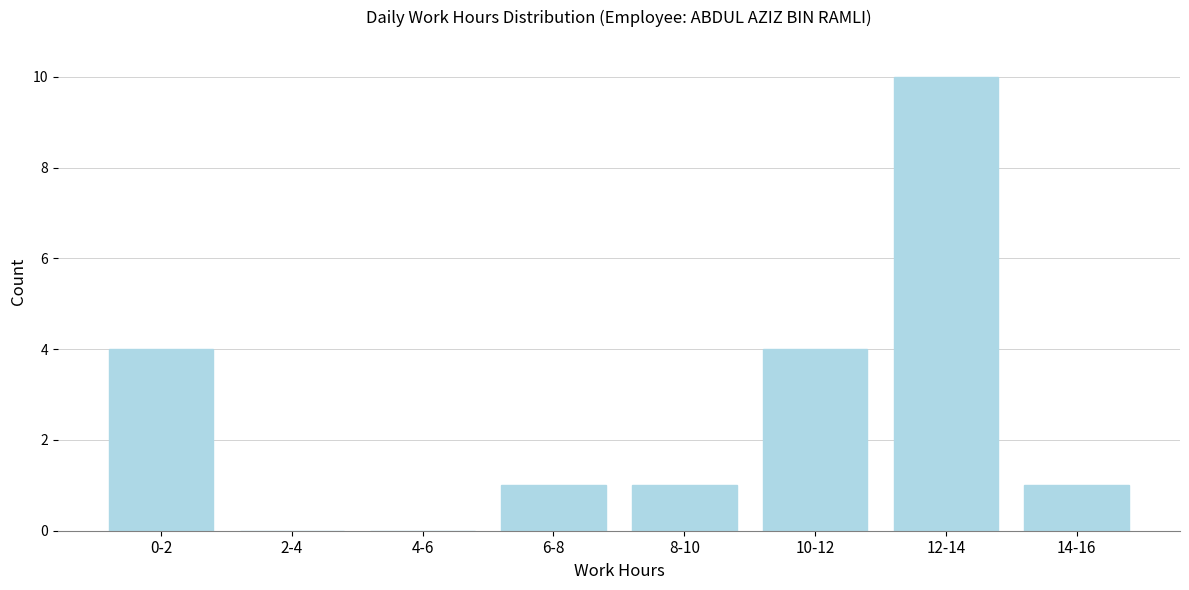

Reading left to right, extract all data points from this chart.

0-2=4	2-4=0	4-6=0	6-8=1	8-10=1	10-12=4	12-14=10	14-16=1